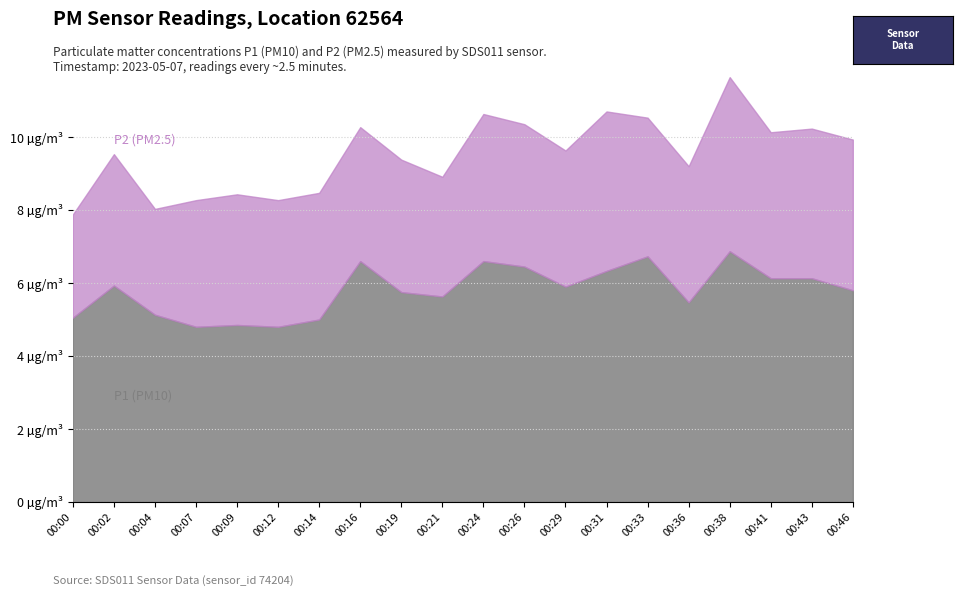

True or false: P2 has a value of 1.9 at 00:14.

False